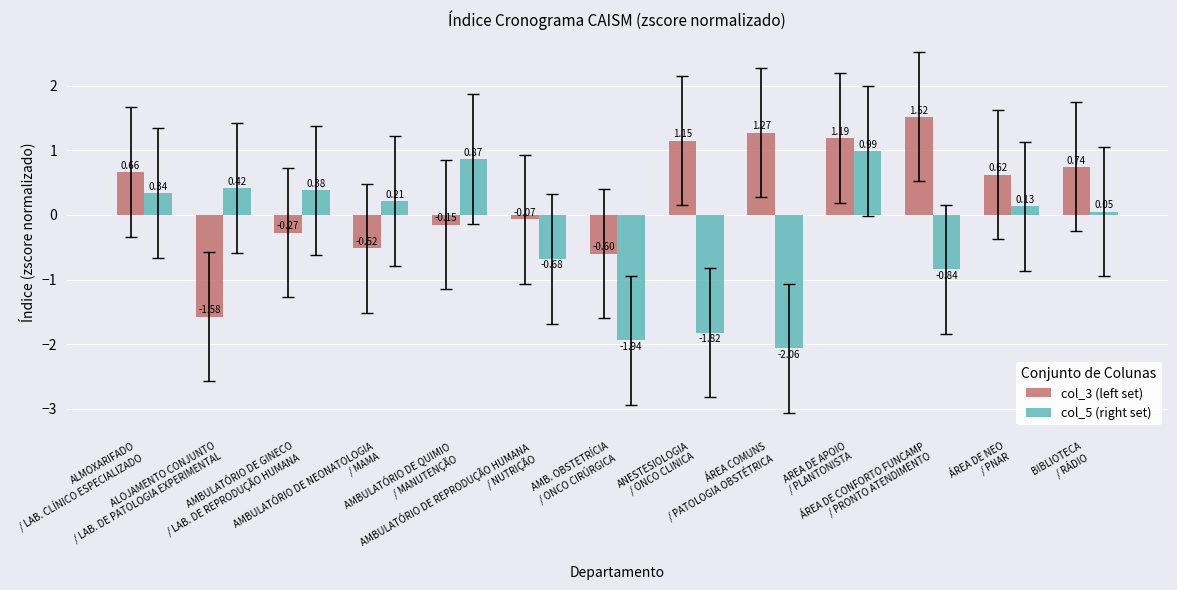

Which series has the largest total across all categories?

col_3 (left set)